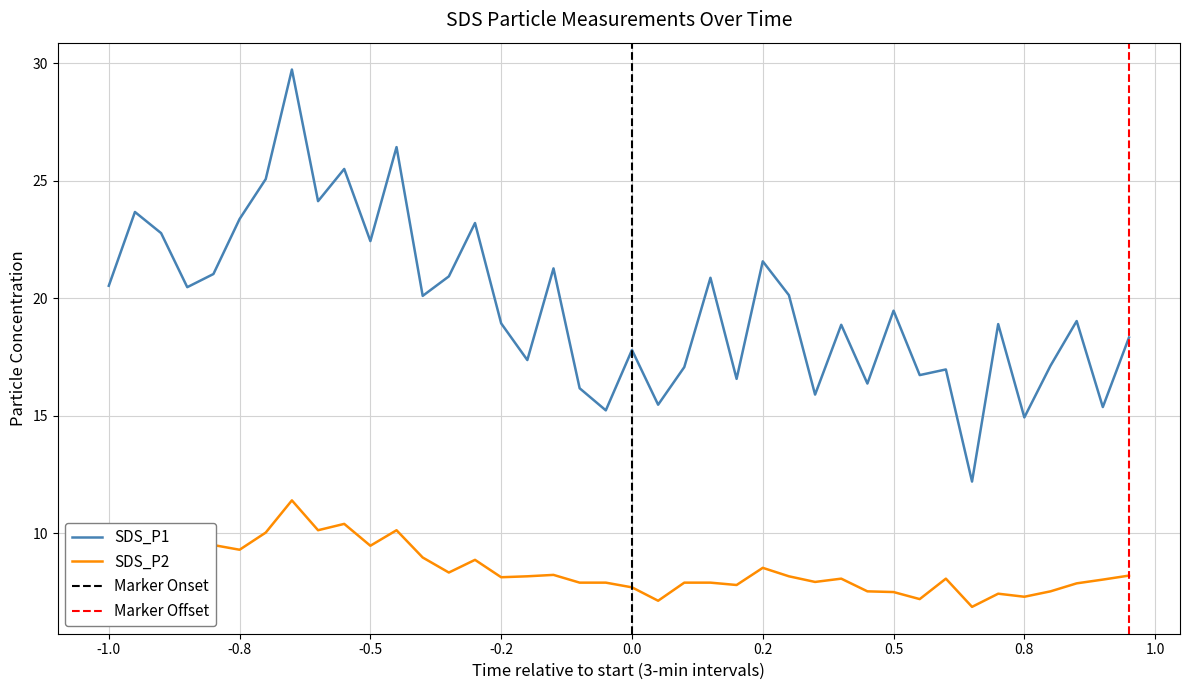

True or false: SDS_P2 and SDS_P1 cross at least once.

False